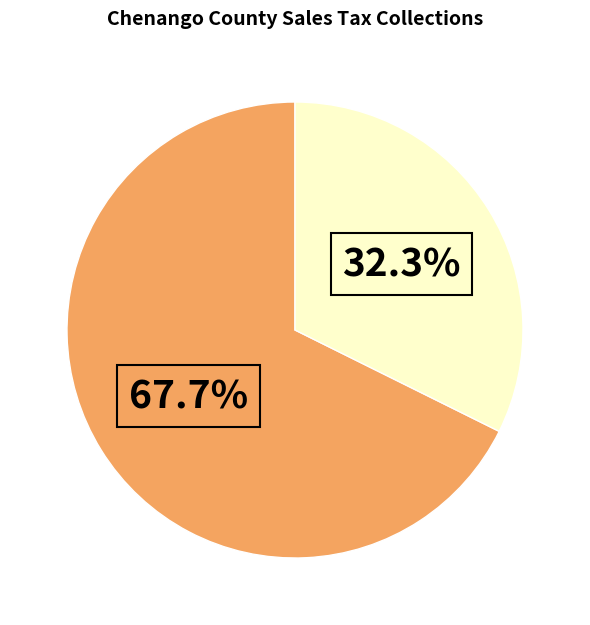

Does any single category account for the majority?

Yes